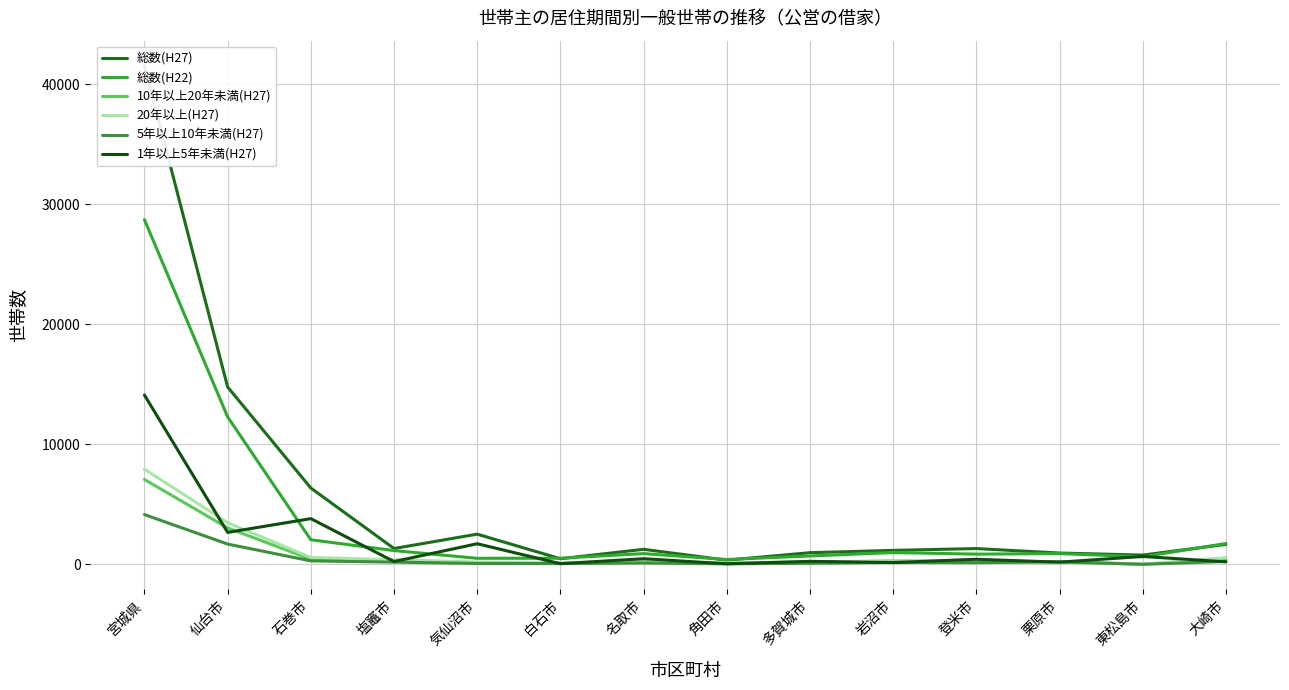

At which label does 総数(H27) reach its peak?

宮城県